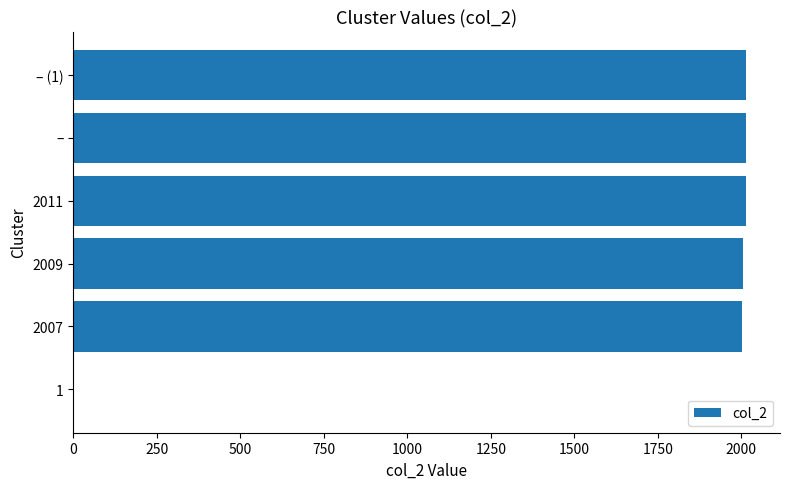

What is the sum of all values?

10053